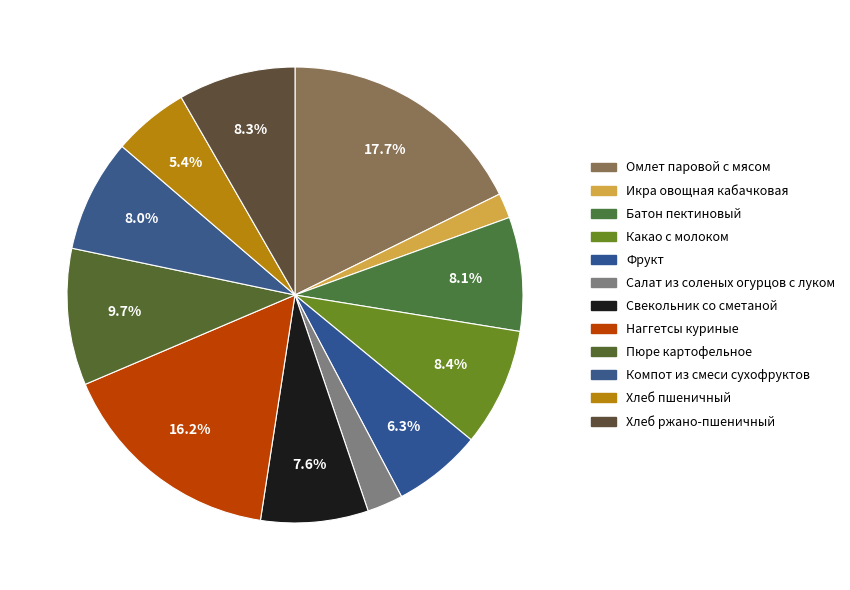

How many slices are in this pie chart?

12